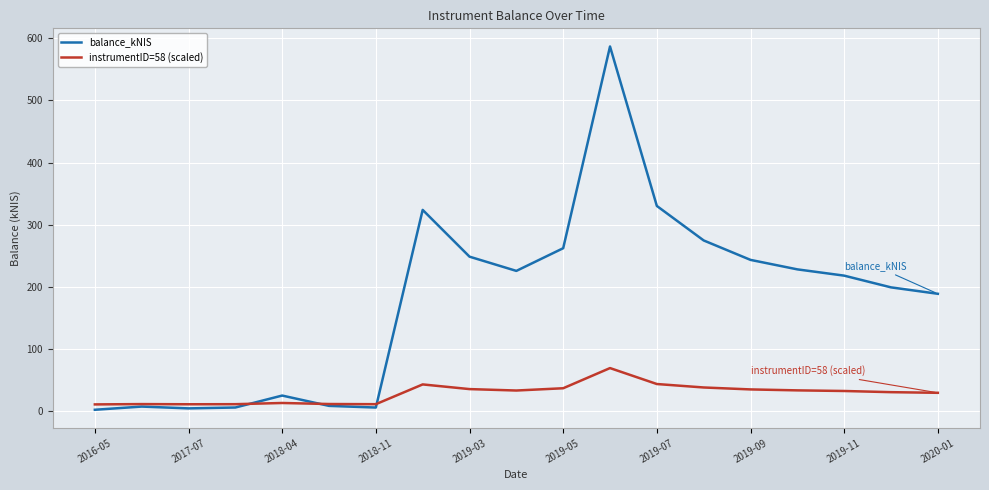

What are all the series names shown in the legend?

balance_kNIS, instrumentID=58 (scaled)